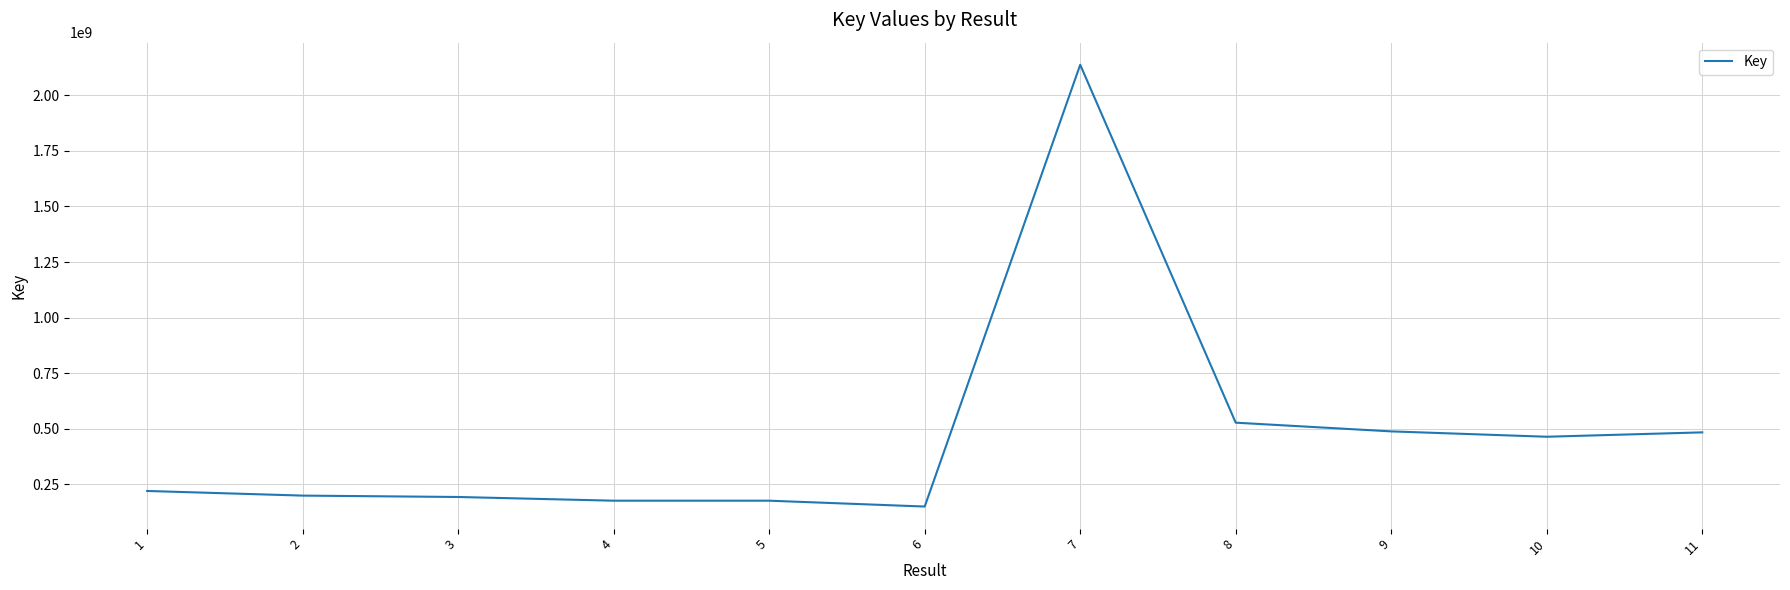

Count the number of data series in this chart.

1